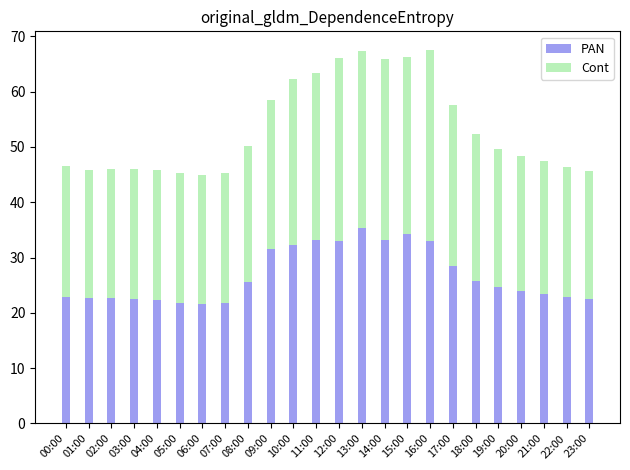

What is the maximum value for PAN?

35.3